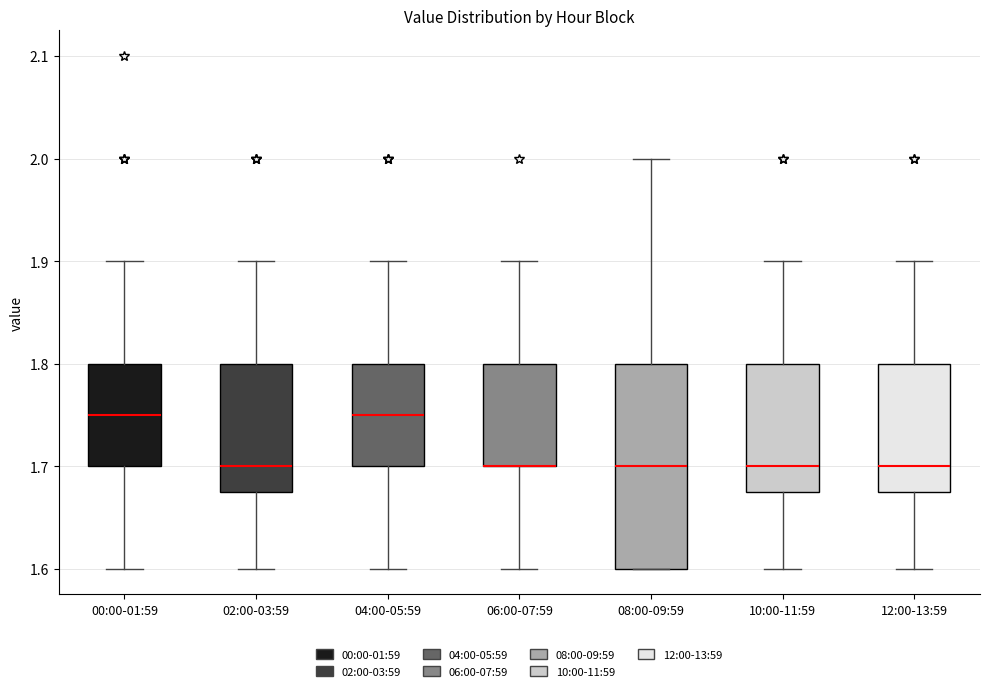

Where does the upper whisker of the box for 08:00-09:59 end on the y-axis? The values are not printed on the chart, so give them approximately, as read against the axis.

2.00